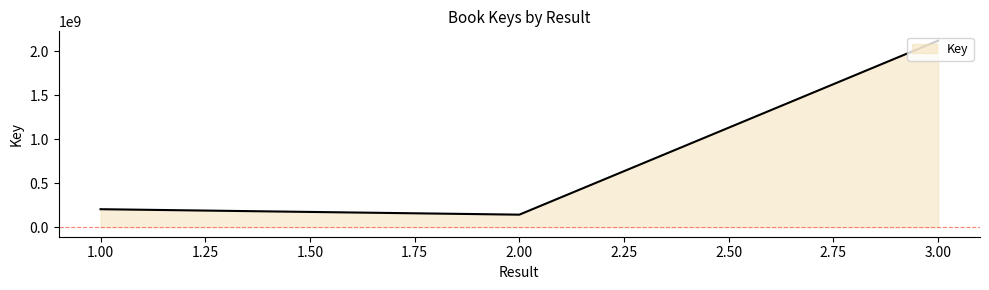

Where does the data first go above 206495493?

3